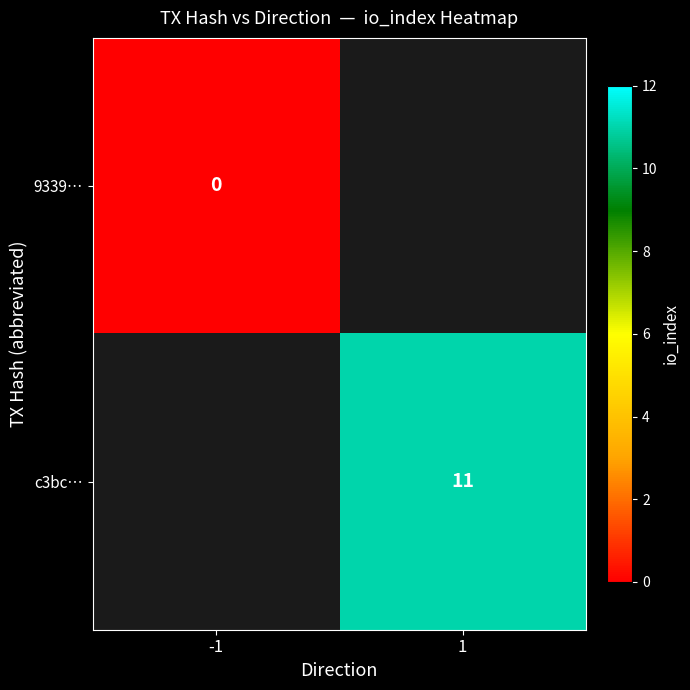

How many series are shown in this chart?

2